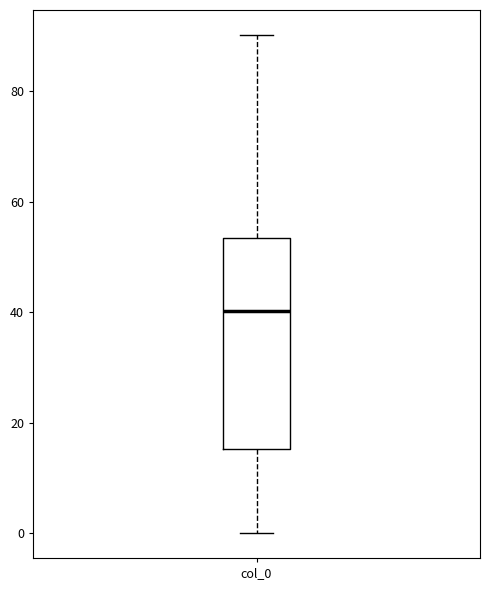

Where does the upper whisker of the box for col_0 end on the y-axis? The values are not printed on the chart, so give them approximately, as read against the axis.

90